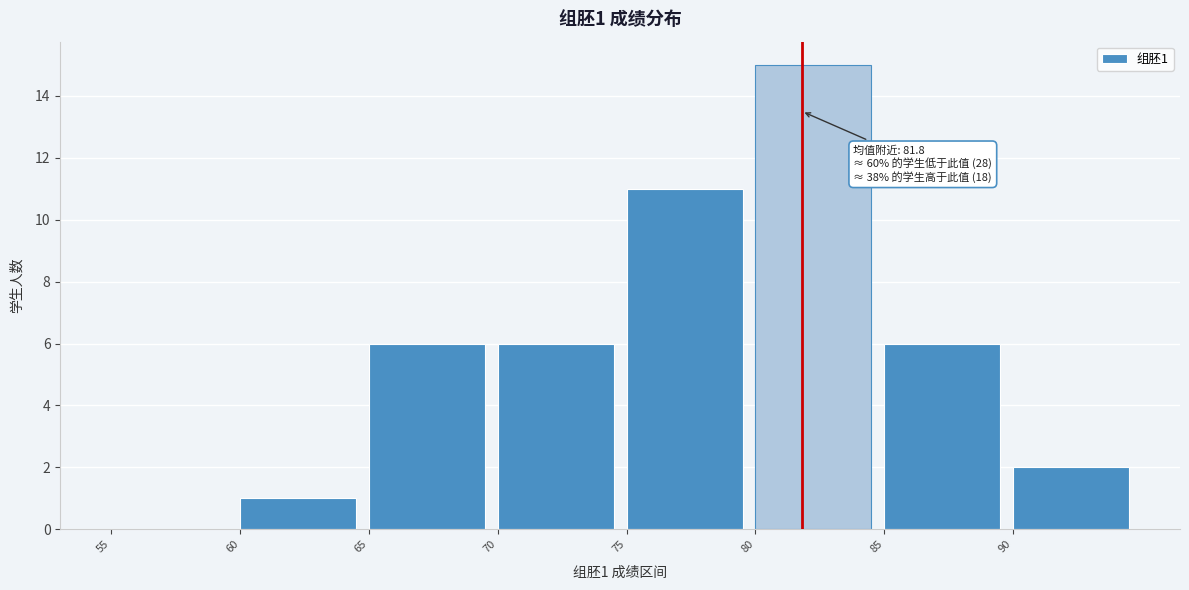

Over which range of the x-axis is the bar tallest?

80 to 85